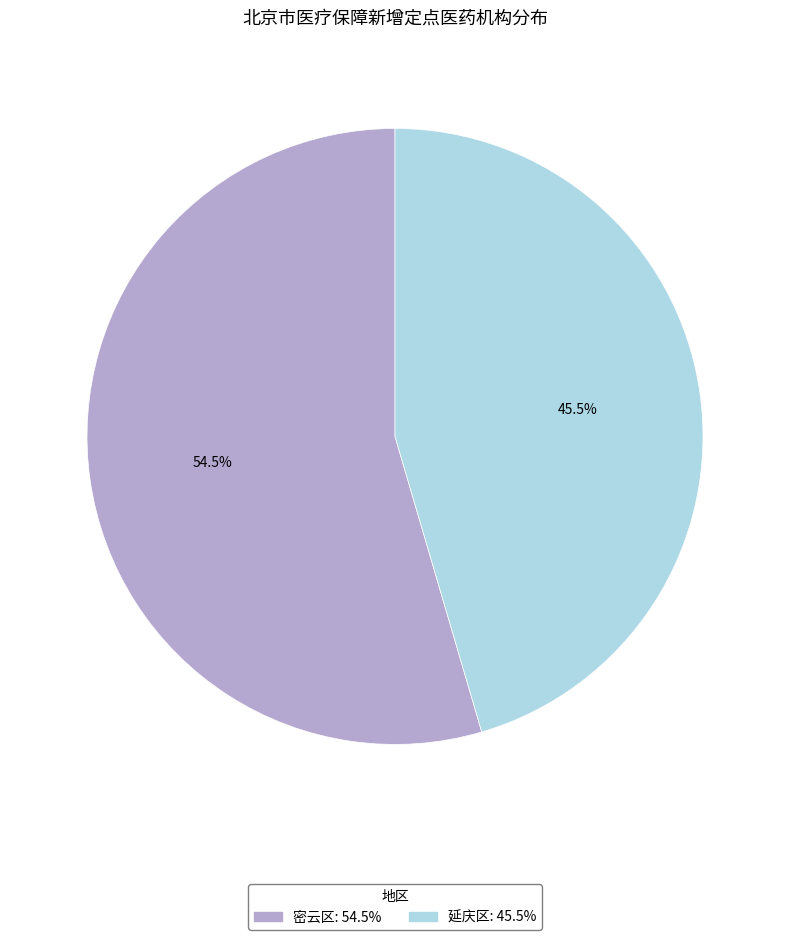

Count the number of slices in the pie.

2